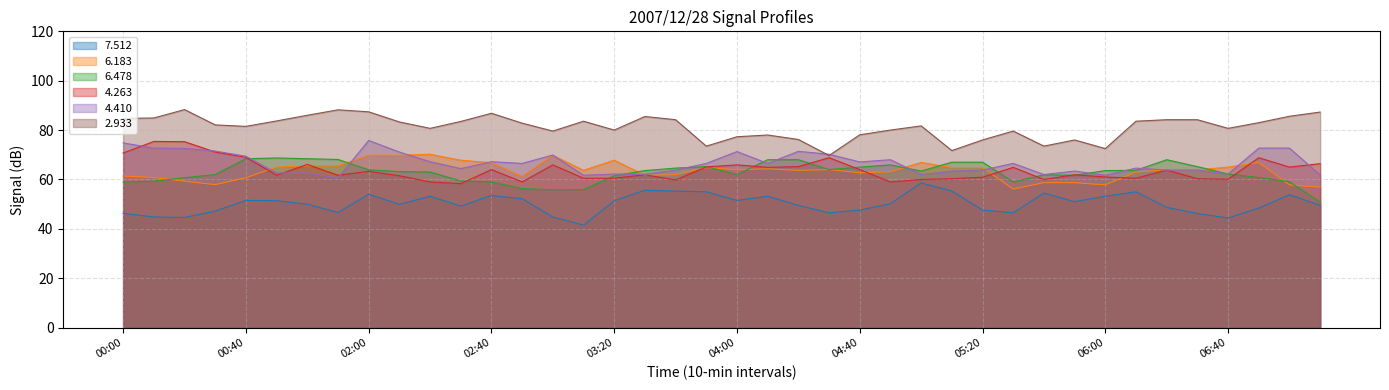

At which category does 2.933 reach its first local peak?

00:20